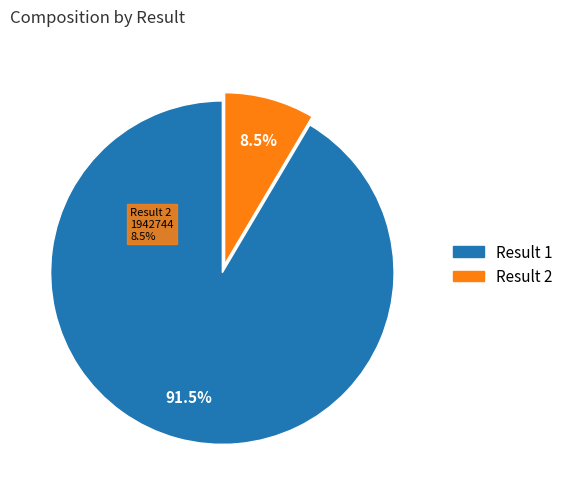

Is it true that 1 is 78% of the pie?

False